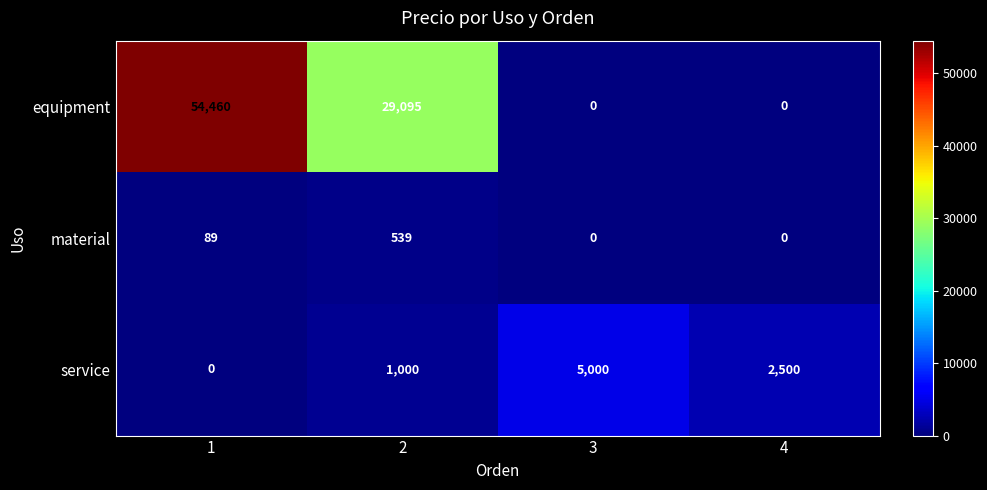

What is the average value of the equipment series?

20889